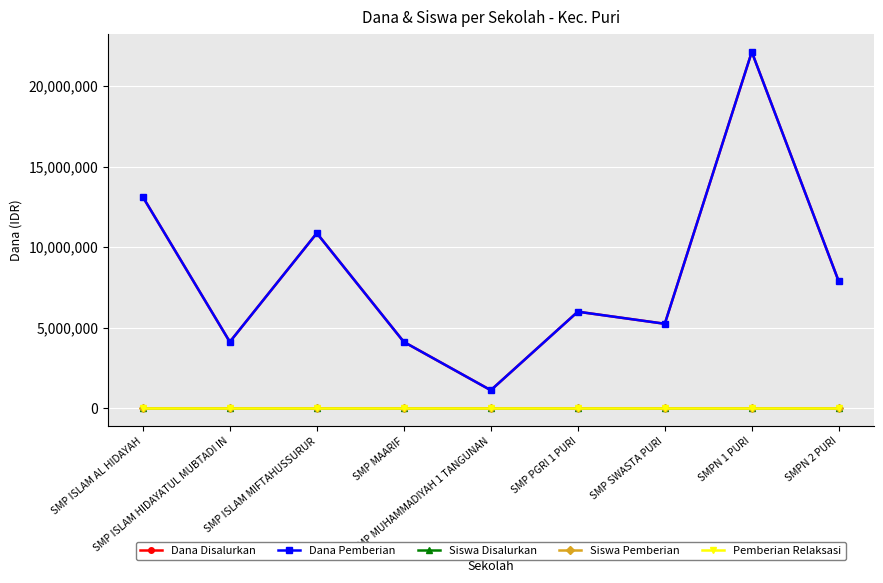

What is the label of the 2nd point from the right?

SMPN 1 PURI